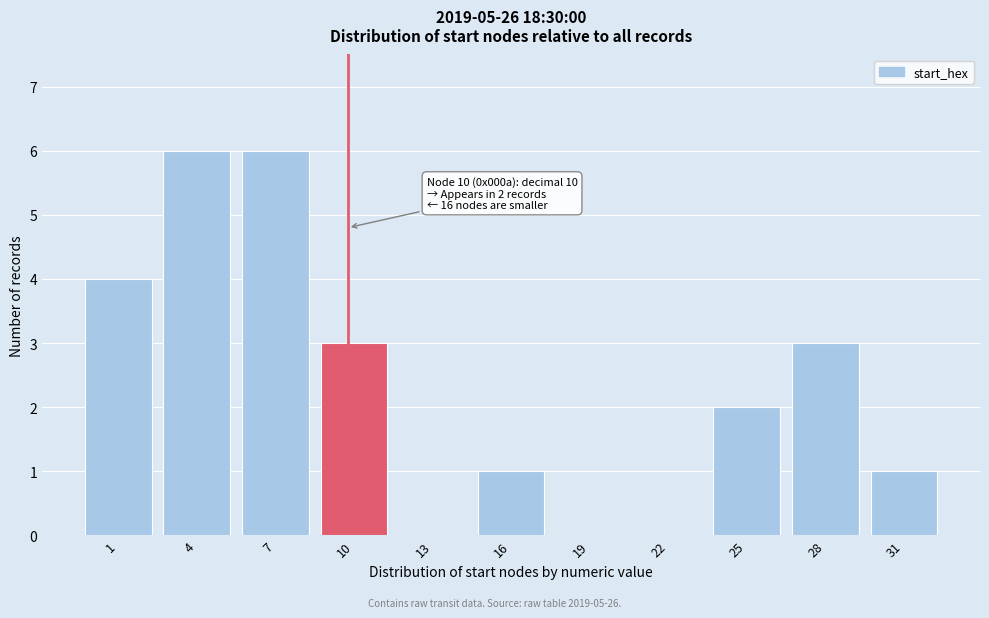

Reading left to right, list all the values displayed in this chart.

1=4	4=6	7=6	10=3	13=0	16=1	19=0	22=0	25=2	28=3	31=1